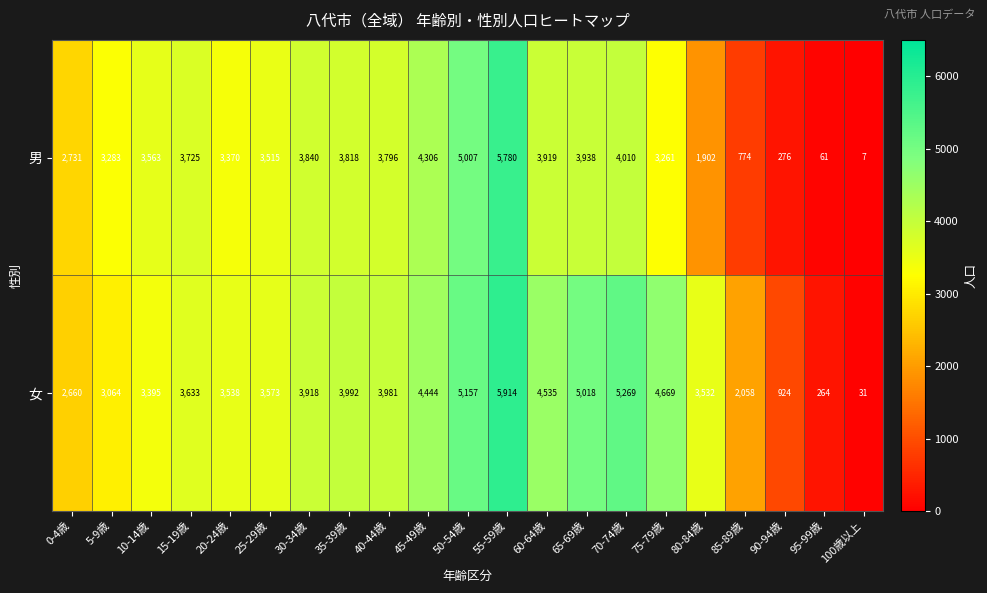

List the series in order of their peak value, lowest first.

男, 女